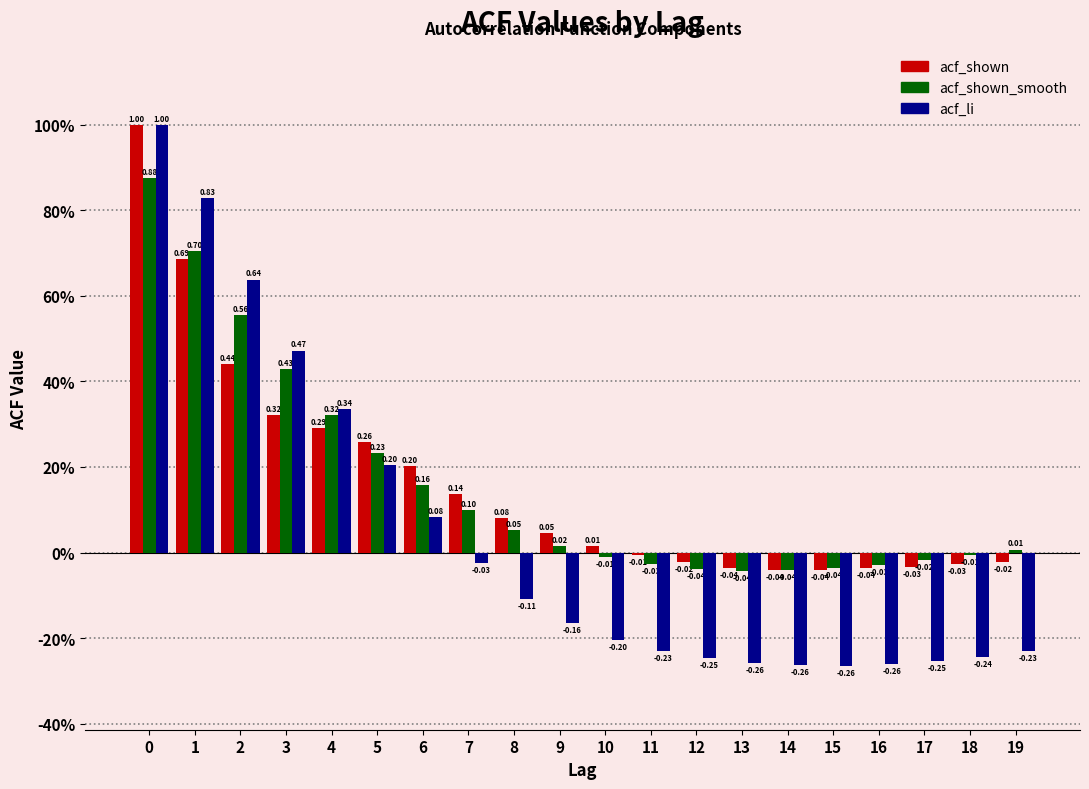

What are all the series names shown in the legend?

acf_shown, acf_shown_smooth, acf_li